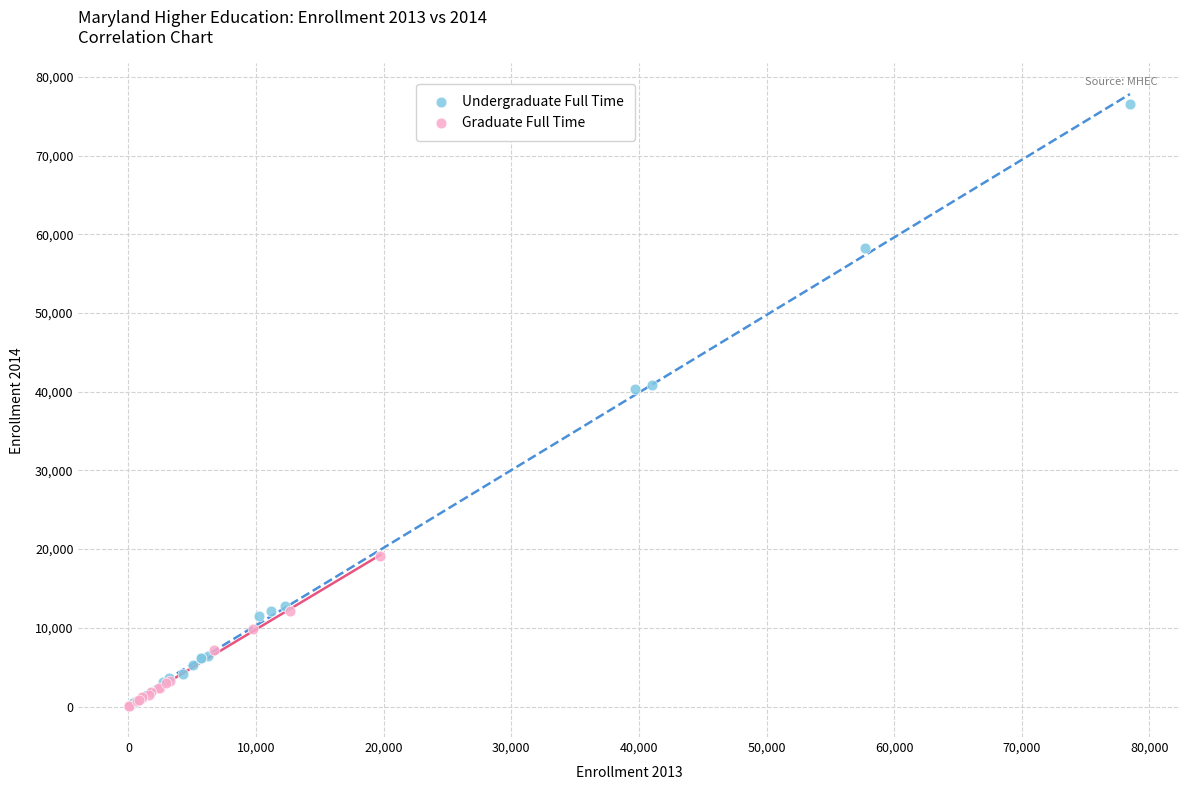

Which series has the widest spread of Y values?

Undergraduate Full Time